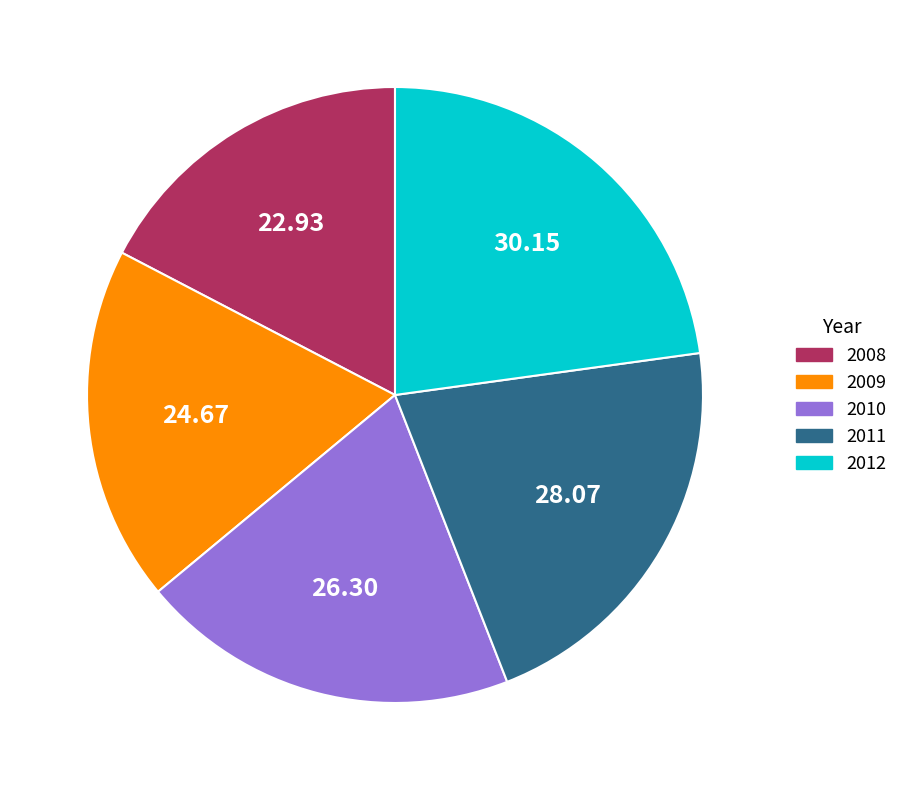

Rank the categories by value from lowest to highest.

2008, 2009, 2010, 2011, 2012